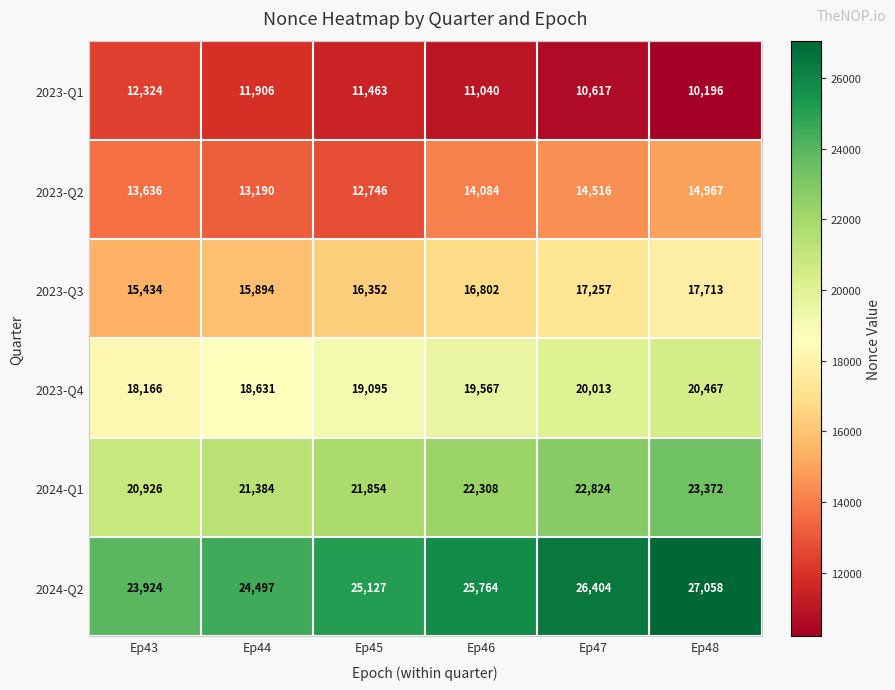

At which category is the sum across all series the highest?

Ep48